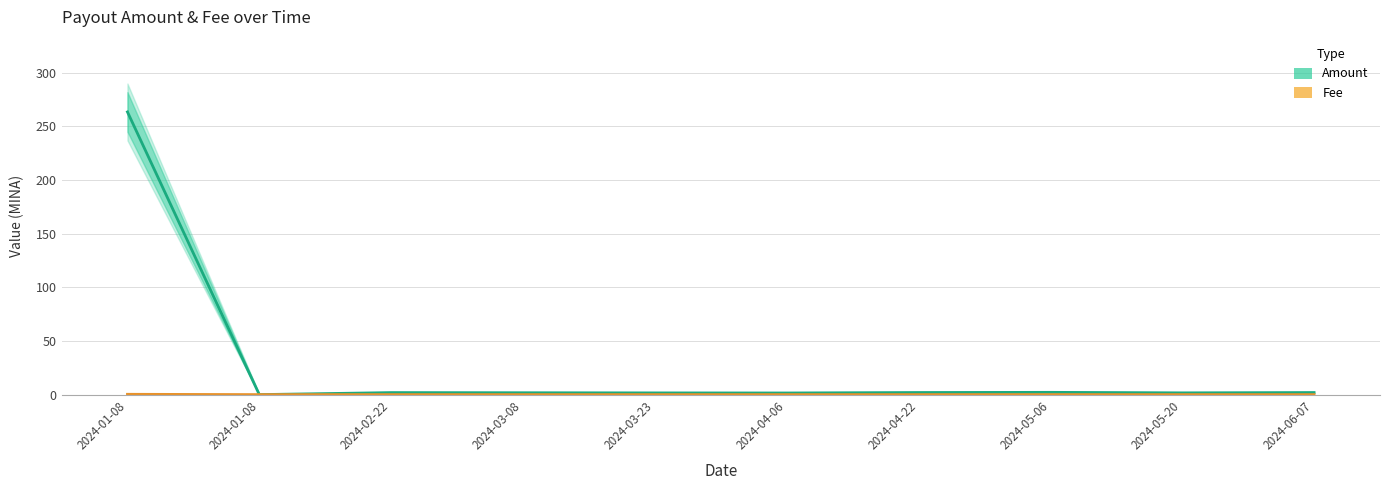

Rank the categories by Fee value from highest to lowest.

2024-01-08, 2024-01-08, 2024-02-22, 2024-03-08, 2024-03-23, 2024-04-06, 2024-04-22, 2024-05-06, 2024-05-20, 2024-06-07